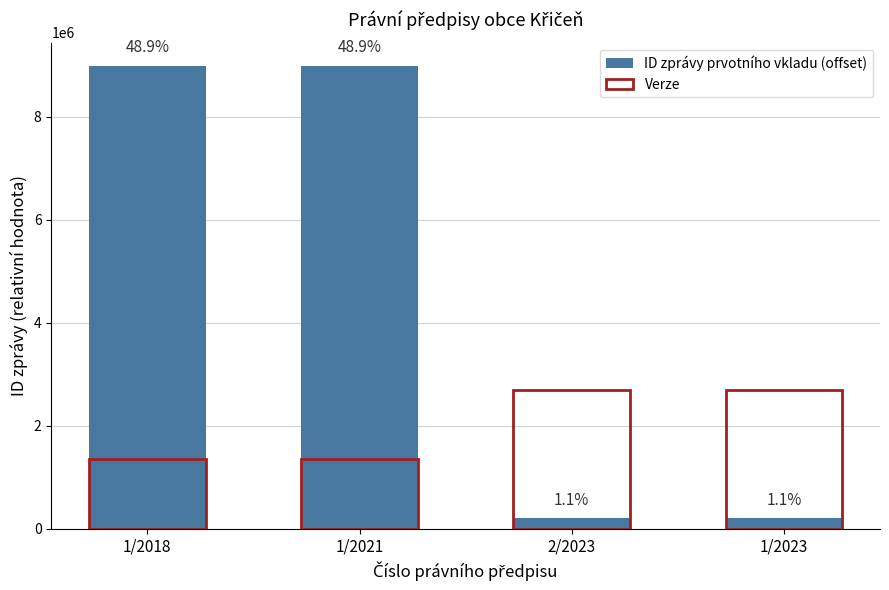

What is the value of the ID zprávy prvotního vkladu (offset) bar at the 3rd from the left?

207282.0